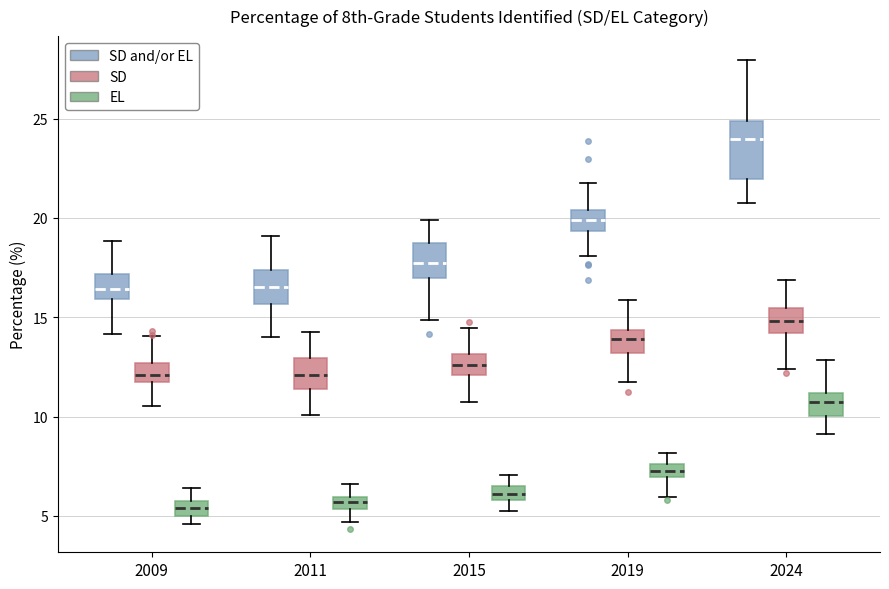

Where does the upper whisker of the box for 2011 (SD and/or EL) end on the y-axis? The values are not printed on the chart, so give them approximately, as read against the axis.

19.0